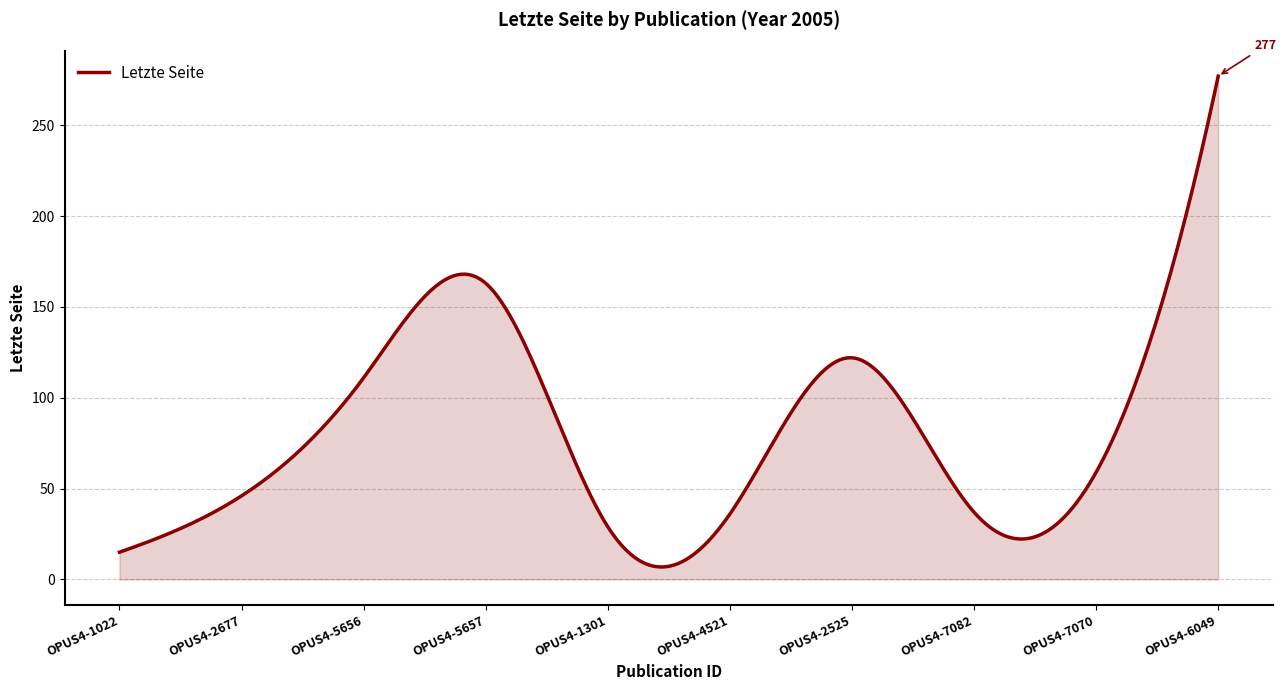

Count the number of data series in this chart.

1